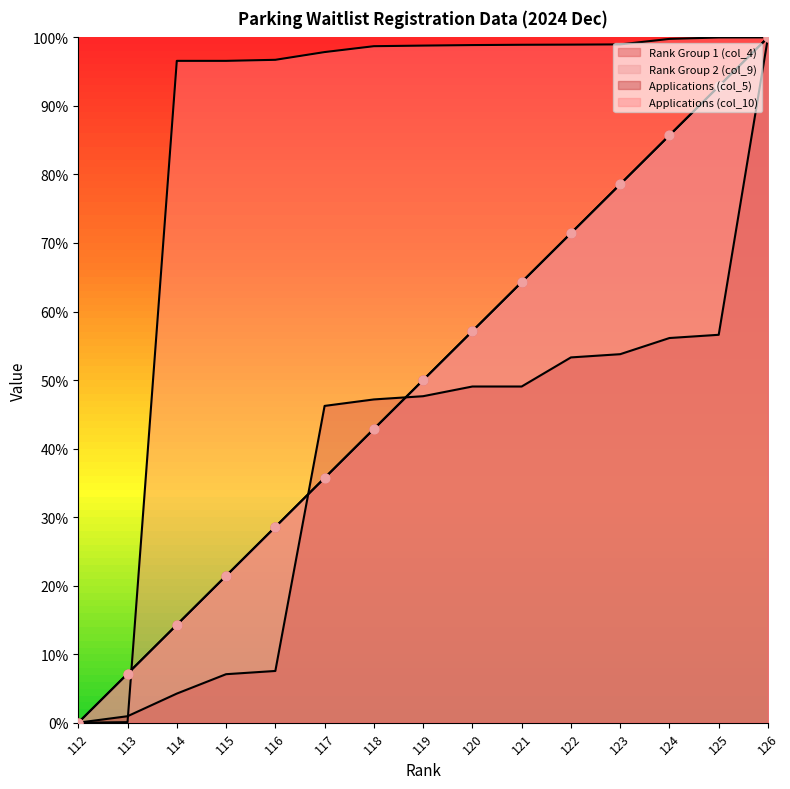

Which series has the largest Y range (max minus min)?

Applications (col_10)